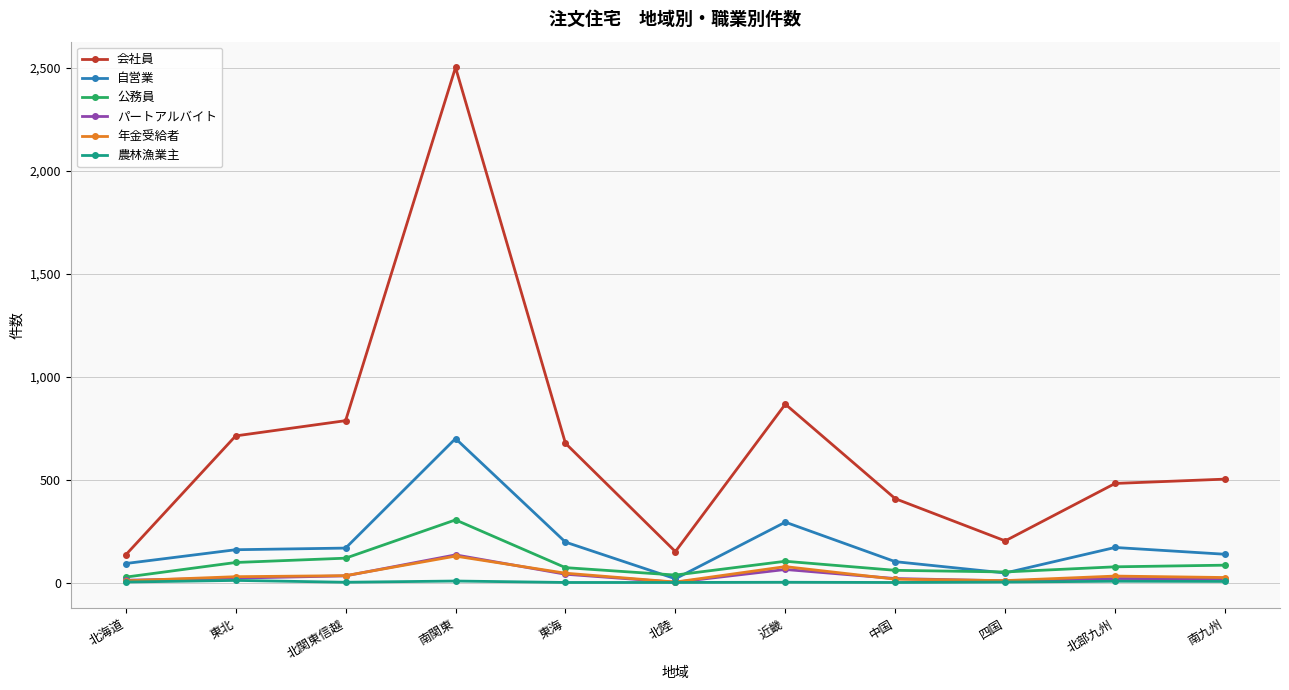

What is the label of the 11th point from the left?

南九州